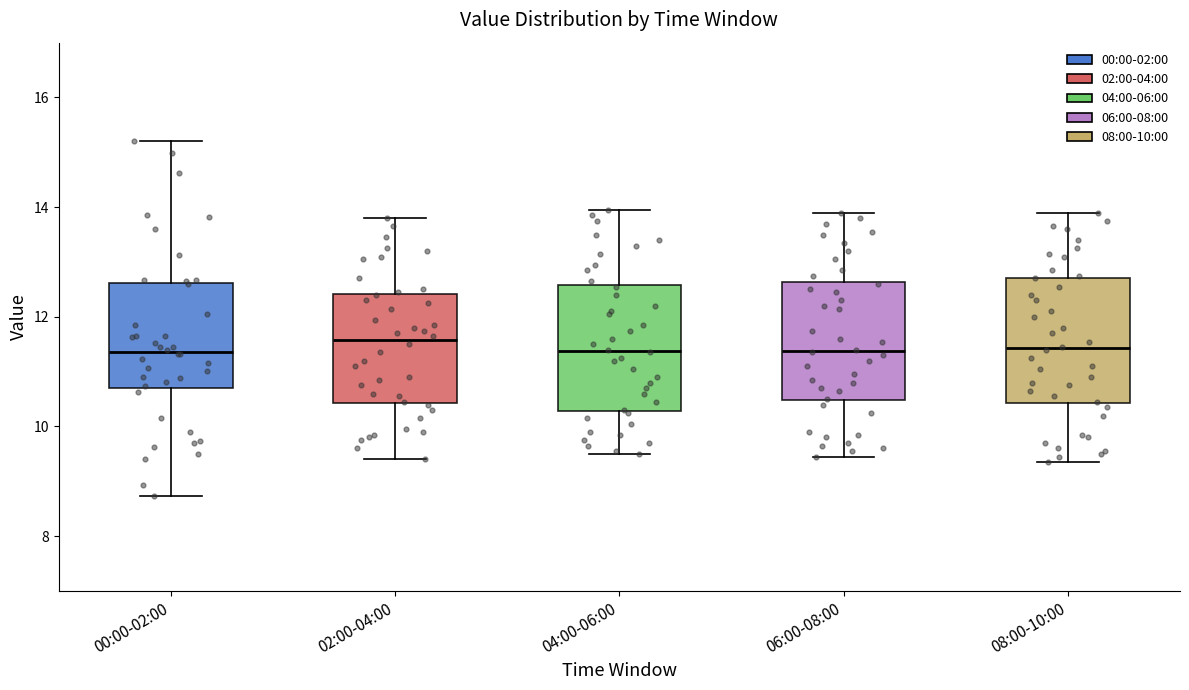

Reading left to right, transcribe this box plot: for each box, give where its median line is, the range the box spans, and where its two whiskers end, as read against the y-axis. The values are not printed on the chart, so give them approximately, as read against the axis.

00:00-02:00: median 11.4, box 10.8 to 12.6, whiskers 8.8 to 15.2
02:00-04:00: median 11.6, box 10.4 to 12.4, whiskers 9.4 to 13.8
04:00-06:00: median 11.4, box 10.2 to 12.6, whiskers 9.6 to 14.0
06:00-08:00: median 11.4, box 10.4 to 12.6, whiskers 9.4 to 14.0
08:00-10:00: median 11.4, box 10.4 to 12.8, whiskers 9.4 to 14.0